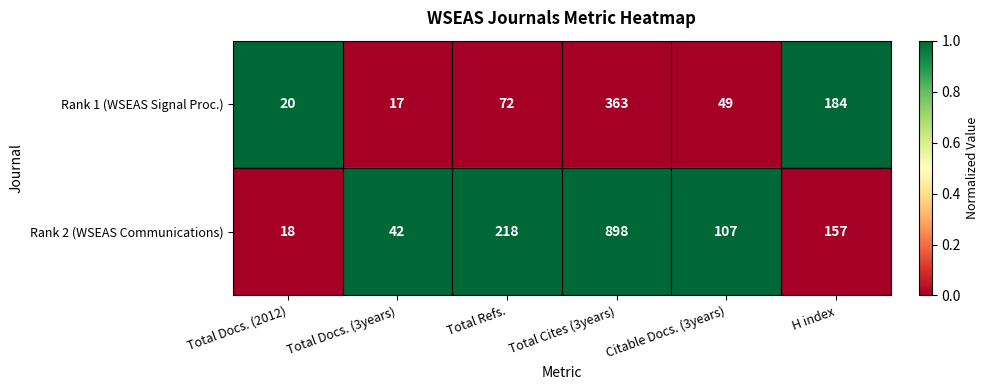

What is the total value across all series at Total Docs. (3years)?

59